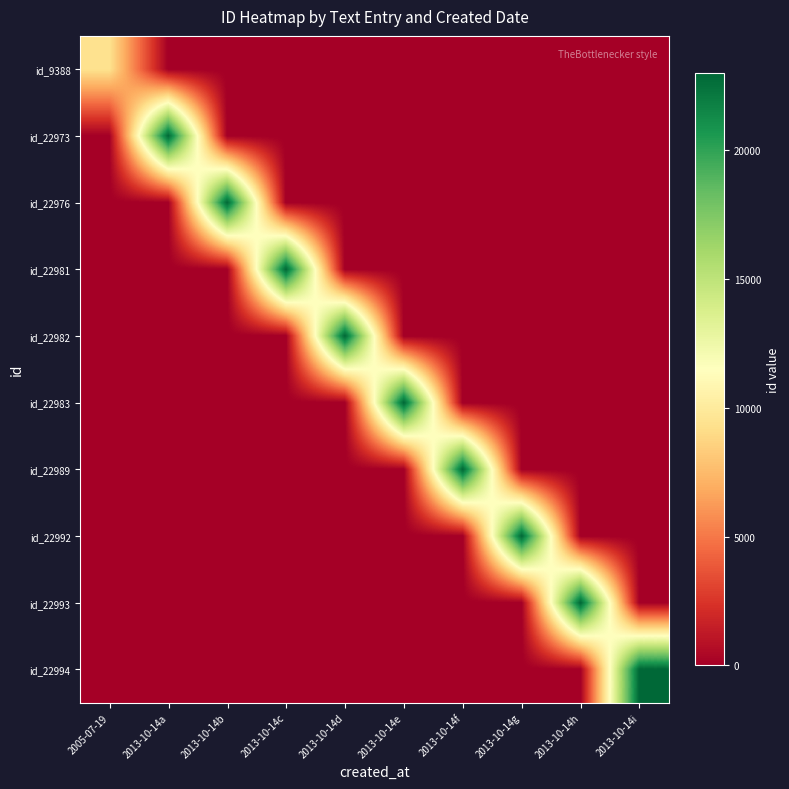

Which series has the widest spread of values?

id_22994